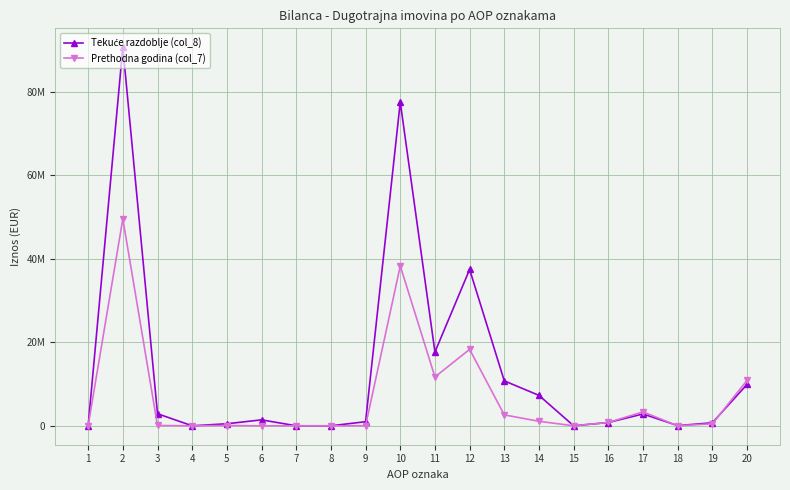

True or false: Tekuće razdoblje (col_8) and Prethodna godina (col_7) cross at least once.

True